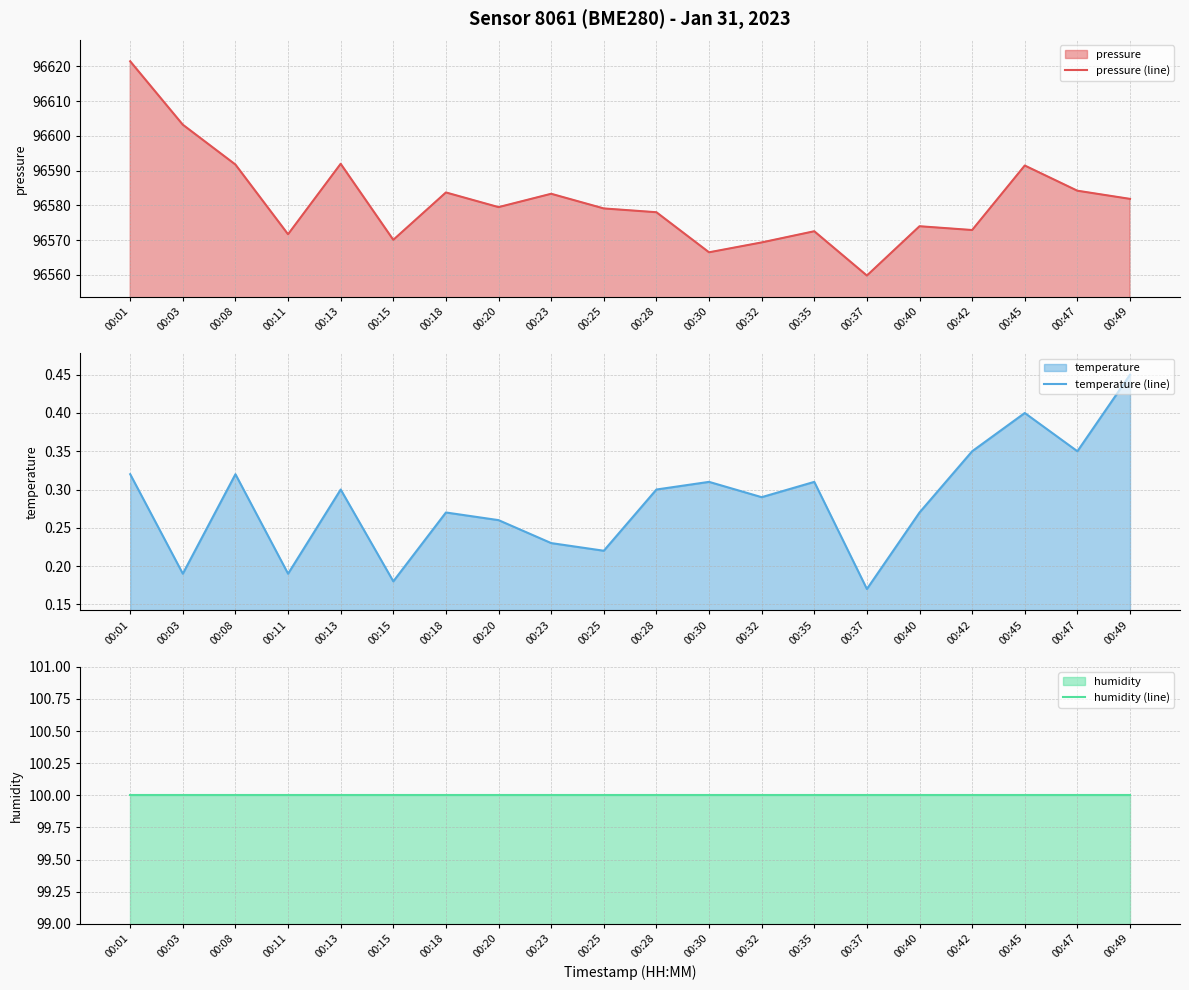

At which label does temperature (line) reach its peak?

00:49